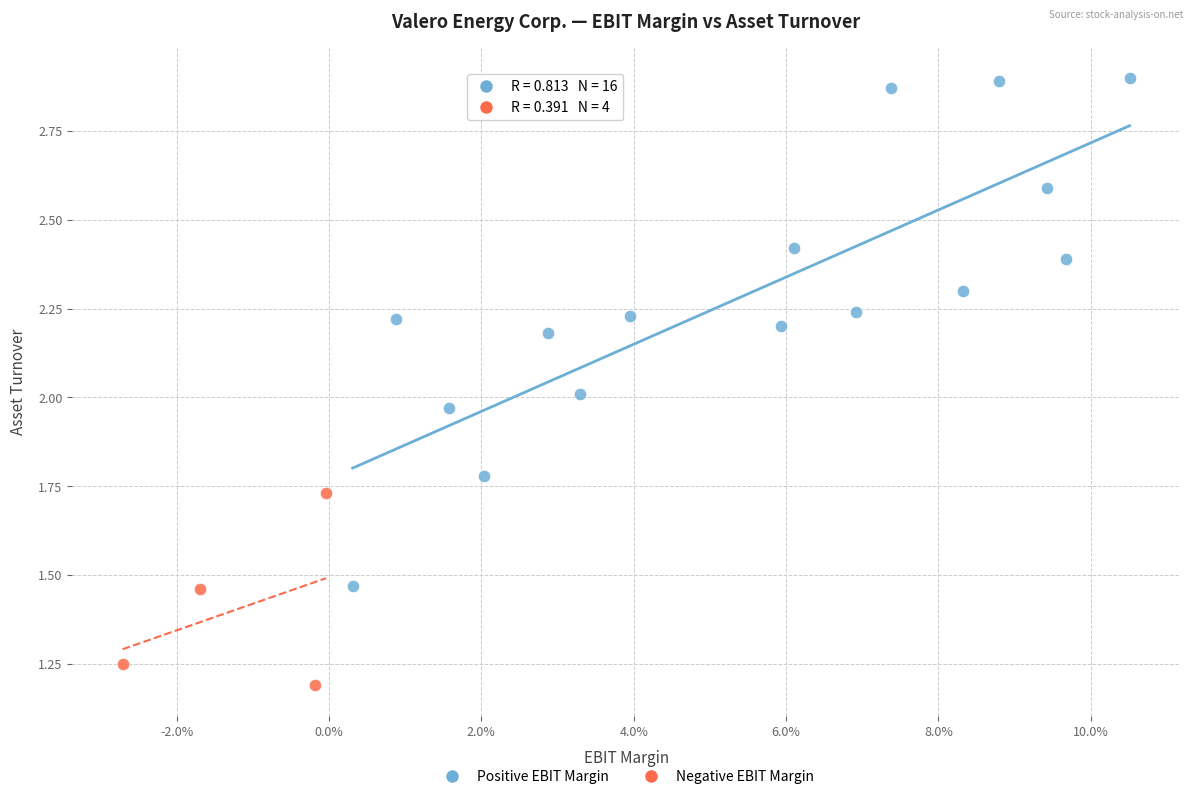

Which series contains the lowest Y value?

Negative EBIT Margin